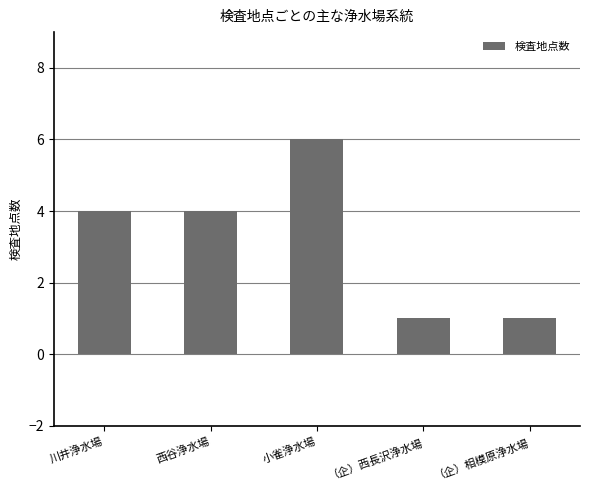

Reading left to right, what are all the values shown in this chart?

川井浄水場=4	西谷浄水場=4	小雀浄水場=6	（企）西長沢浄水場=1	（企）相模原浄水場=1